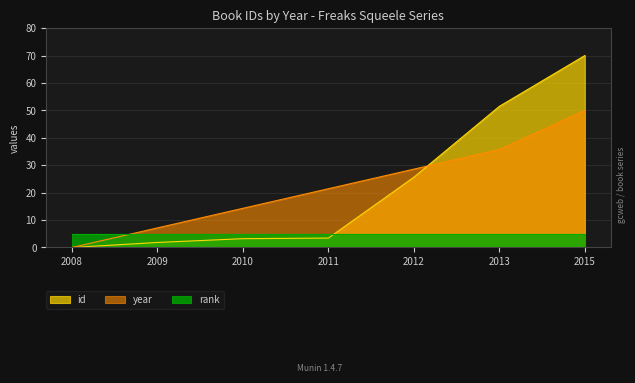

The value of id at 2008 is -36.0. True or false?

False